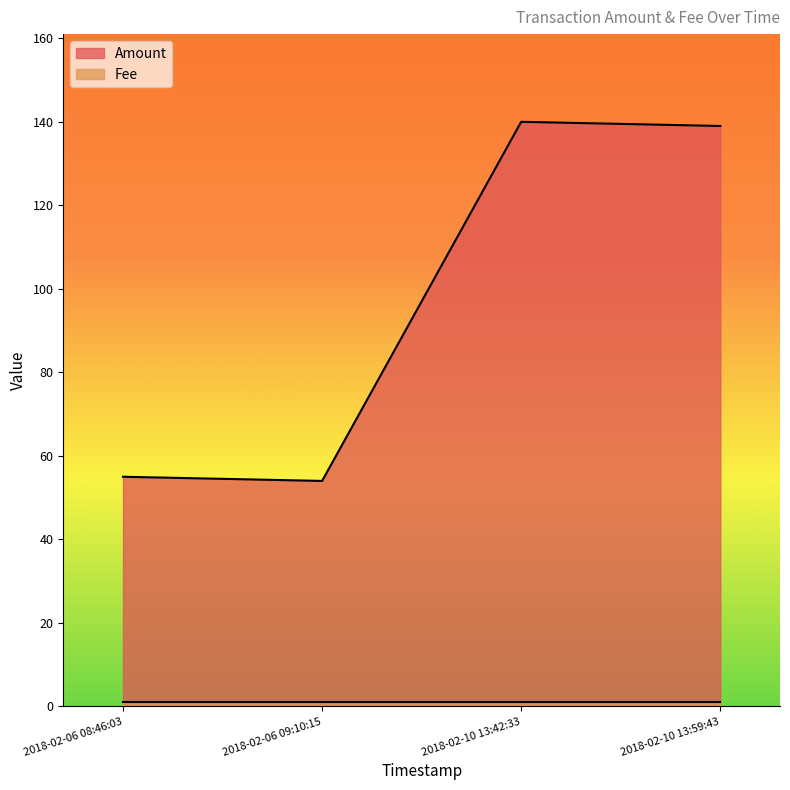

True or false: Amount has a value of 54 at 2018-02-06 09:10:15.

True